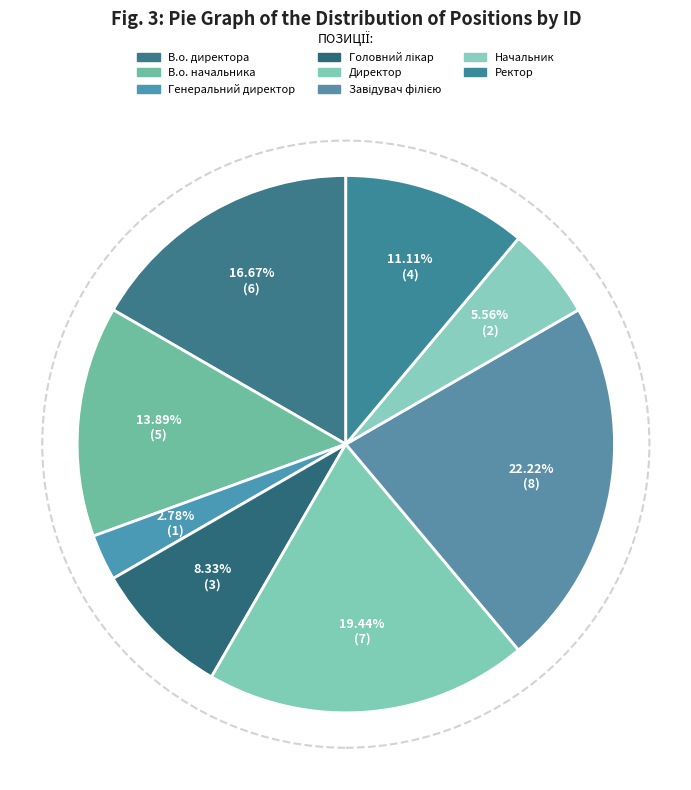

Which category has the smallest portion of the pie?

Генеральний директор